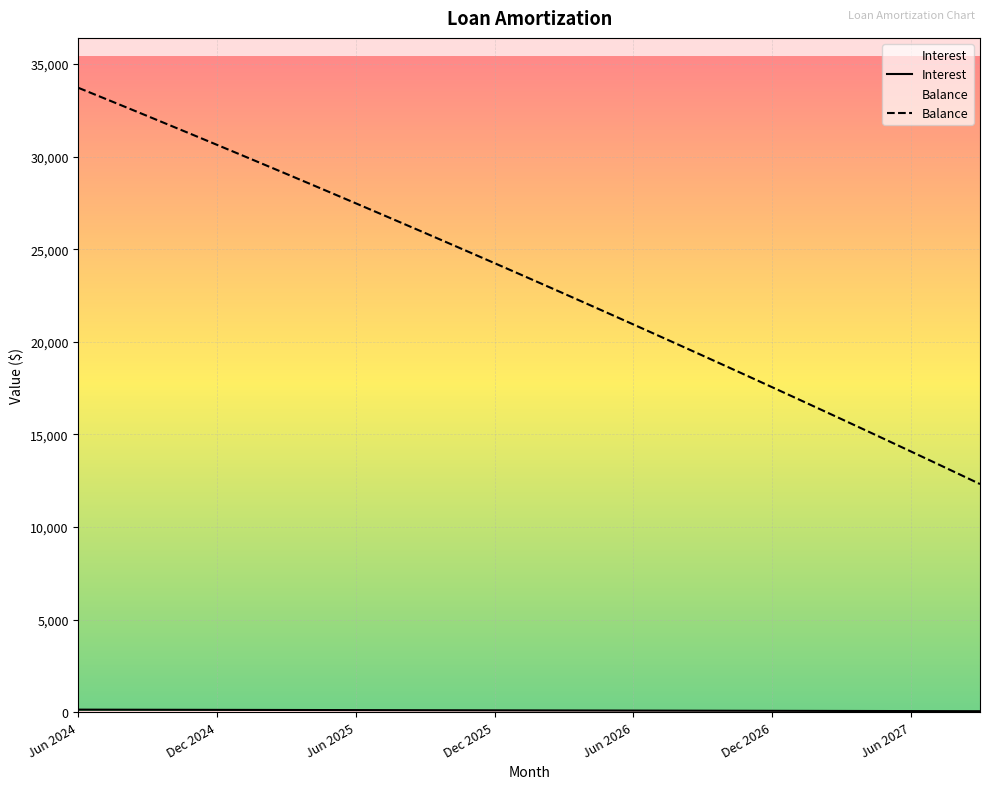

Is the value of Interest at 31 greater than the value of Balance at 37?

No